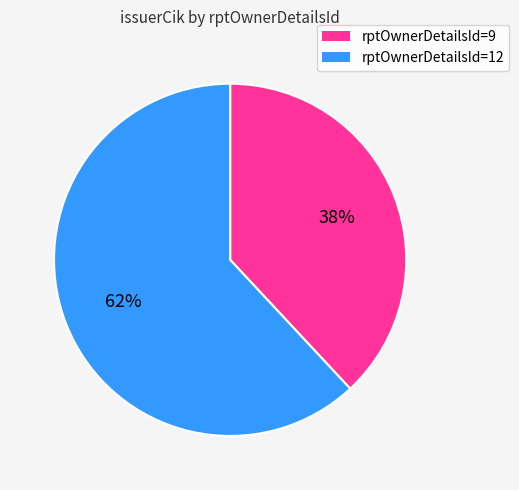

Does any single category account for the majority?

Yes